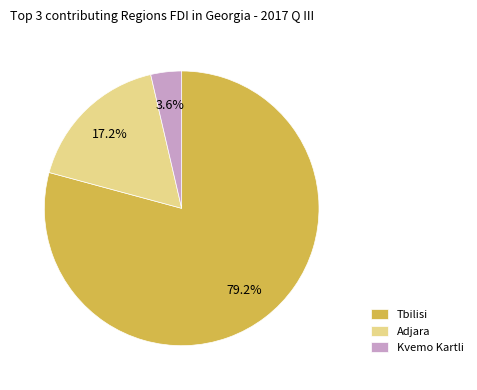

To the nearest percent, what portion does Tbilisi represent?

79%